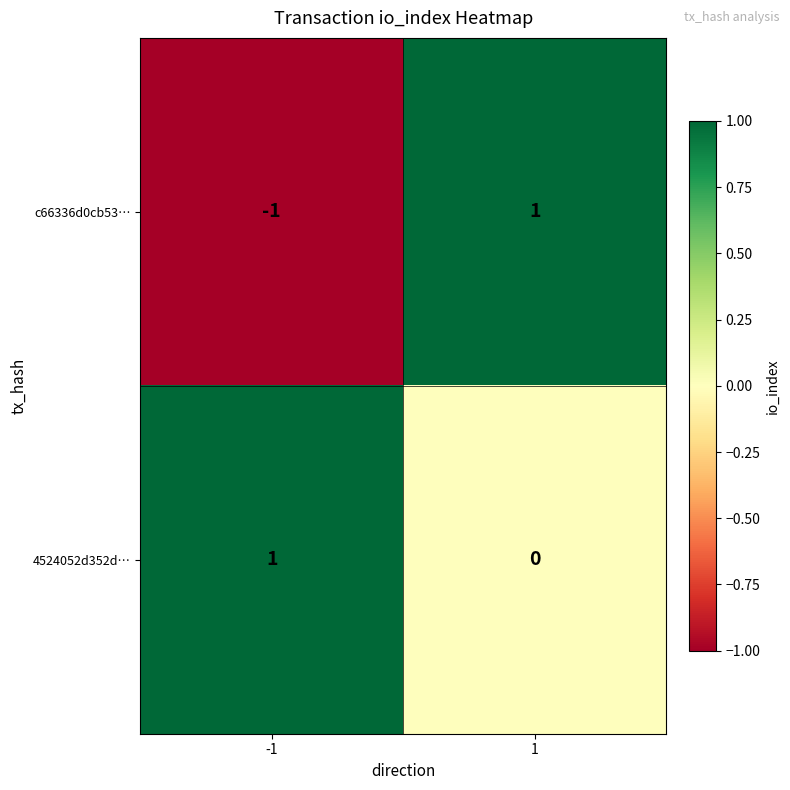

Which series changed the most between -1 and 1?

c66336d0cb53…